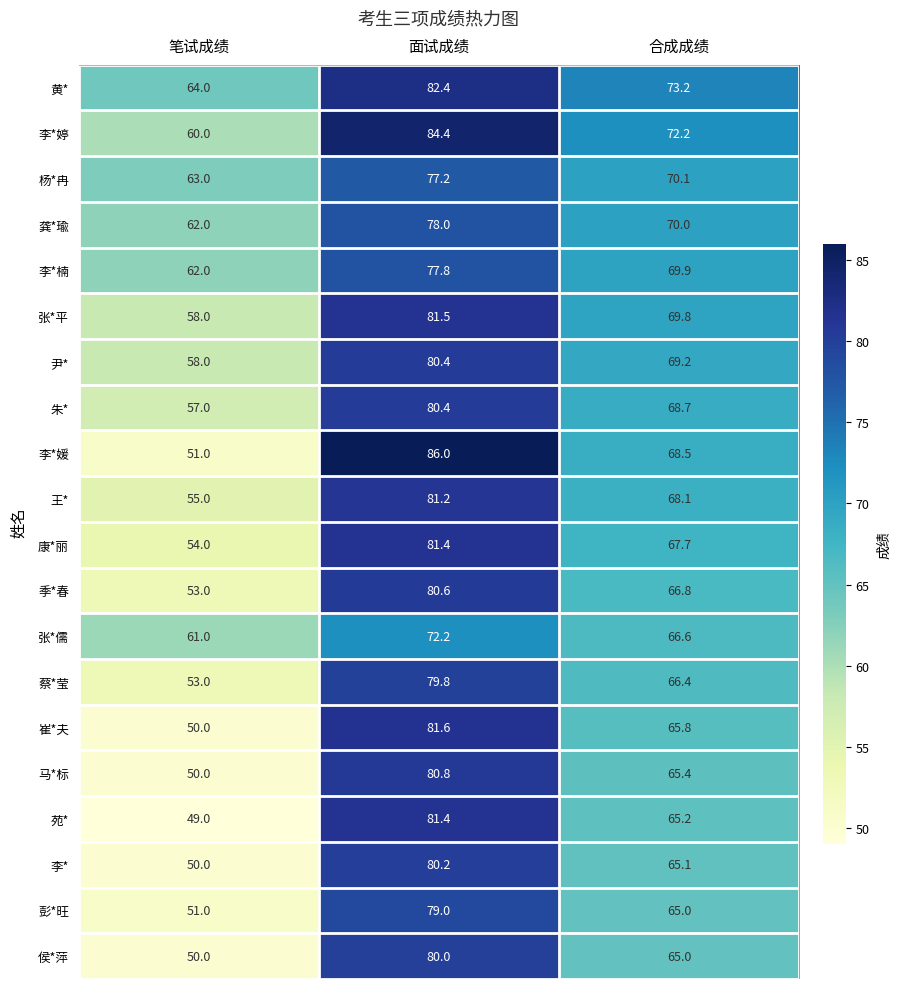

What is the minimum value shown in the chart?

49.0